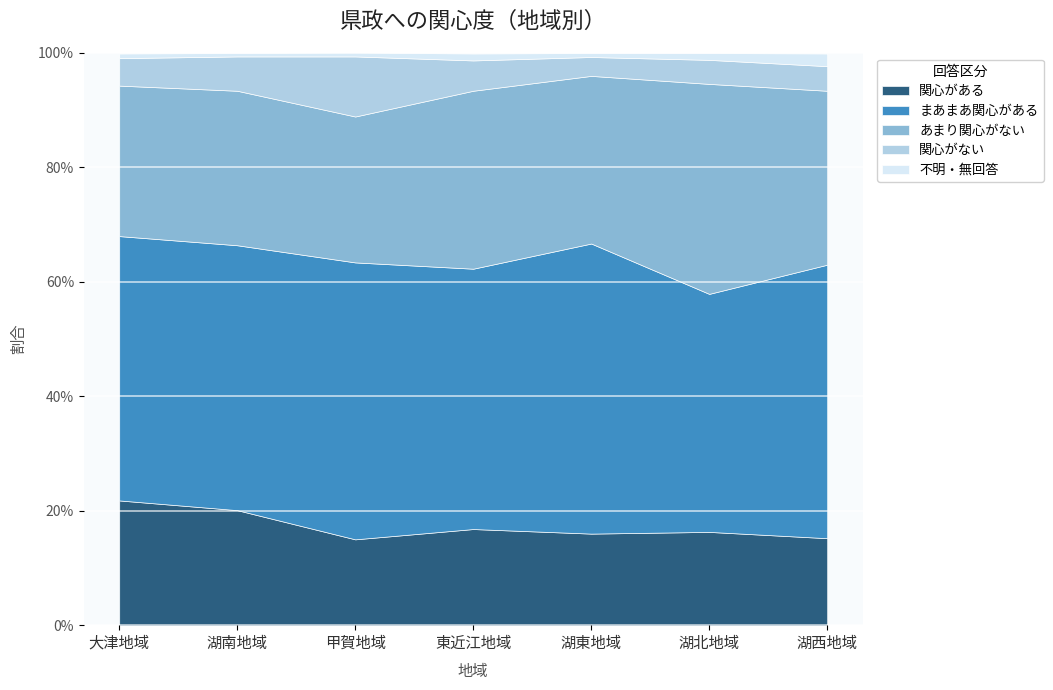

What are all the series names shown in the legend?

関心がある, まあまあ関心がある, あまり関心がない, 関心がない, 不明・無回答